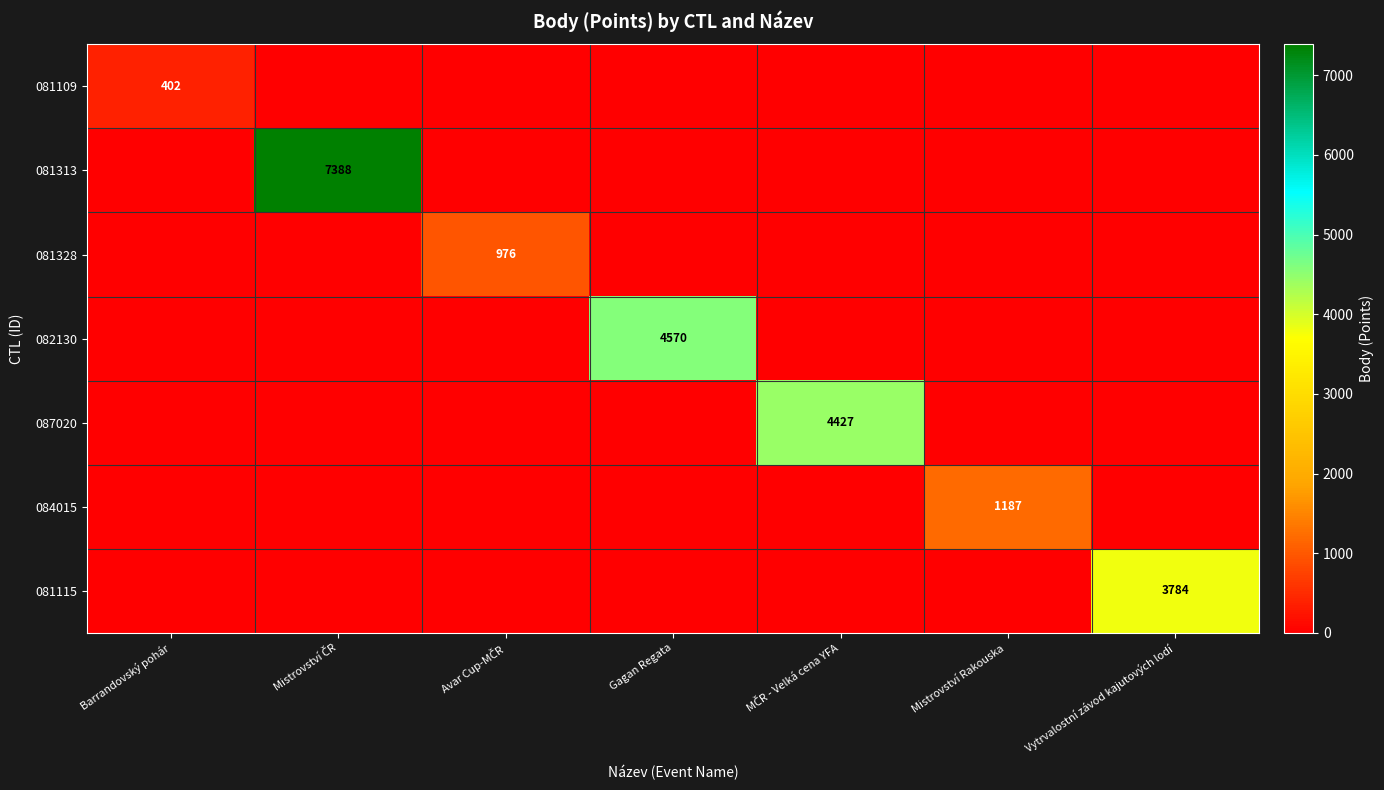

Is it true that 087020 equals -1468 at Vytrvalostní závod kajutových lodí?

False